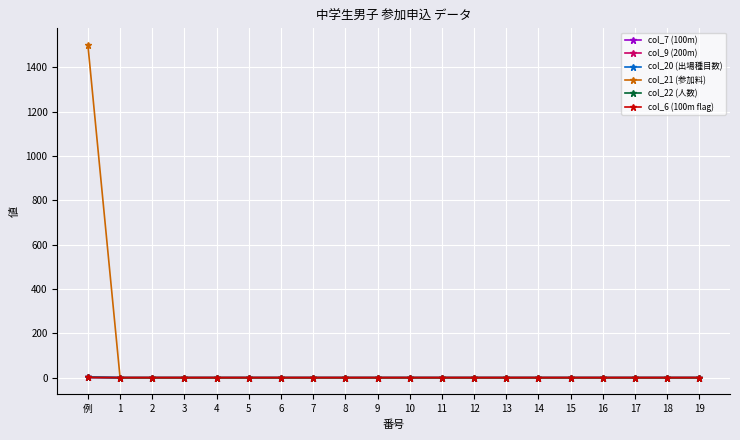

Reading left to right, extract all data points from this chart.

col_7 (100m): 例=1	1=0	2=0	3=0	4=0	5=0	6=0	7=0	8=0	9=0	10=0	11=0	12=0	13=0	14=0	15=0	16=0	17=0	18=0	19=0
col_9 (200m): 例=1	1=0	2=0	3=0	4=0	5=0	6=0	7=0	8=0	9=0	10=0	11=0	12=0	13=0	14=0	15=0	16=0	17=0	18=0	19=0
col_20 (出場種目数): 例=3	1=0	2=0	3=0	4=0	5=0	6=0	7=0	8=0	9=0	10=0	11=0	12=0	13=0	14=0	15=0	16=0	17=0	18=0	19=0
col_21 (参加料): 例=1500	1=0	2=0	3=0	4=0	5=0	6=0	7=0	8=0	9=0	10=0	11=0	12=0	13=0	14=0	15=0	16=0	17=0	18=0	19=0
col_22 (人数): 例=1	1=0	2=0	3=0	4=0	5=0	6=0	7=0	8=0	9=0	10=0	11=0	12=0	13=0	14=0	15=0	16=0	17=0	18=0	19=0
col_6 (100m flag): 例=1	1=0	2=0	3=0	4=0	5=0	6=0	7=0	8=0	9=0	10=0	11=0	12=0	13=0	14=0	15=0	16=0	17=0	18=0	19=0